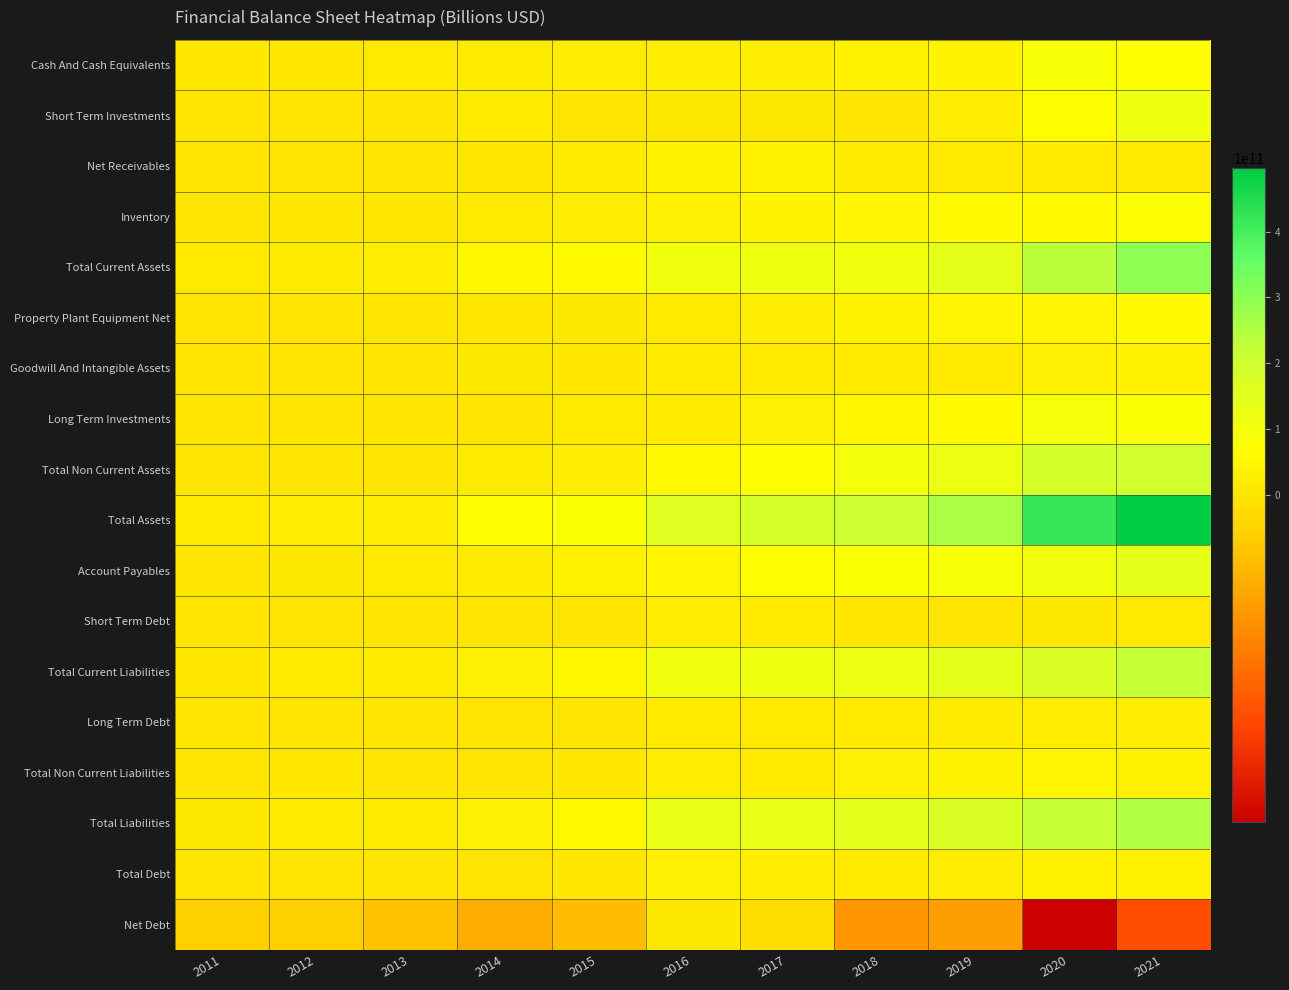

Reading left to right, transcribe all the data shown in this chart.

Cash And Cash Equivalents: 2011=6288777000	2012=7177294000	2013=10812339000	2014=16914651000	2015=17863868000	2016=19771695000	2017=25688327000	2018=34262445000	2019=36971420000	2020=86084857000	2021=70766531000
Short Term Investments: 2011=0	2012=1080000000	2013=1903224000	2014=12161643000	2015=2780482000	2016=7897075000	2017=8587852000	2018=2035575000	2019=24602777000	2020=60577110000	2021=114564218000
Net Receivables: 2011=315586000	2012=612295000	2013=663675000	2014=4228245000	2015=13670525000	2016=31572373000	2017=32288406000	2018=16962728000	2019=11976114000	2020=14462467000	2021=17399634000
Inventory: 2011=2763587000	2012=4753829000	2013=6386155000	2014=12190843000	2015=20539543000	2016=28909438000	2017=41700379000	2018=44030084000	2019=57932156000	2020=58932519000	2021=75601327000
Total Current Assets: 2011=9884510000	2012=15754256000	2013=22612993000	2014=49941697000	2015=58507996000	2016=106932098000	2017=115028652000	2018=104855779000	2019=139094558000	2020=234801258000	2021=299671617000
Property Plant Equipment Net: 2011=489041000	2012=1529248000	2013=2882925000	2014=5501501000	2015=9488809000	2016=11836663000	2017=22821503000	2018=38112208000	2019=45995718000	2020=45987058000	2021=58748766000
Goodwill And Intangible Assets: 2011=2381000	2012=244442000	2013=230451000	2014=9500417000	2015=5293033000	2016=14995965000	2017=13343287000	2018=11655375000	2019=10753703000	2020=28492210000	2021=32597553000
Long Term Investments: 2011=840000	2012=2840000	2013=36502000	2014=1021077000	2015=9870080000	2016=16295652000	2017=28579132000	2018=47258189000	2019=56992911000	2020=97586479000	2021=82310521000
Total Non Current Assets: 2011=694459000	2012=2131798000	2013=3396819000	2014=16551475000	2015=26658173000	2016=53441420000	2017=69026314000	2018=104309078000	2019=120629146000	2020=187486536000	2021=196835100000
Total Assets: 2011=10578969000	2012=17886054000	2013=26009812000	2014=66493172000	2015=85166169000	2016=160373518000	2017=184054966000	2018=209164857000	2019=259723704000	2020=422287794000	2021=496506717000
Account Payables: 2011=3636101000	2012=8096753000	2013=11018865000	2014=16363671000	2015=29819341000	2016=43988087000	2017=74337708000	2018=79985018000	2019=90428382000	2020=106818425000	2021=140484105000
Short Term Debt: 2011=0	2012=867399000	2013=932826000	2014=1890771000	2015=3620052000	2016=17722530000	2017=12884881000	2018=4544934000	2019=3193480000	2020=8773416000	2021=11032514000
Total Current Liabilities: 2011=4645135000	2012=11483496000	2013=16769984000	2014=28995105000	2015=49028858000	2016=104740235000	2017=118250621000	2018=120862015000	2019=140017021000	2020=174016662000	2021=221635550000
Long Term Debt: 2011=0	2012=0	2013=0	2014=0	2015=2753699000	2016=10908639000	2017=10922595000	2018=9874583000	2019=15574946000	2020=22780718000	2021=23106756000
Total Non Current Liabilities: 2011=3150443000	2012=4737897000	2013=0	2014=0	2015=5458863000	2016=21470421000	2017=13415642000	2018=27435982000	2019=35046836000	2020=43785224000	2021=29298943000
Total Liabilities: 2011=7795578000	2012=16221393000	2013=16769984000	2014=28995105000	2015=54487721000	2016=126210656000	2017=131666263000	2018=148297997000	2019=175063857000	2020=217801886000	2021=250934493000
Total Debt: 2011=0	2012=867399000	2013=932826000	2014=1890771000	2015=6373751000	2016=28631169000	2017=23807476000	2018=14419517000	2019=18768426000	2020=31554134000	2021=34139270000
Net Debt: 2011=-6288777000	2012=-6309895000	2013=-9879513000	2014=-15023880000	2015=-11490117000	2016=8859474000	2017=-1880851000	2018=-19842928000	2019=-18202994000	2020=-54530723000	2021=-36627261000